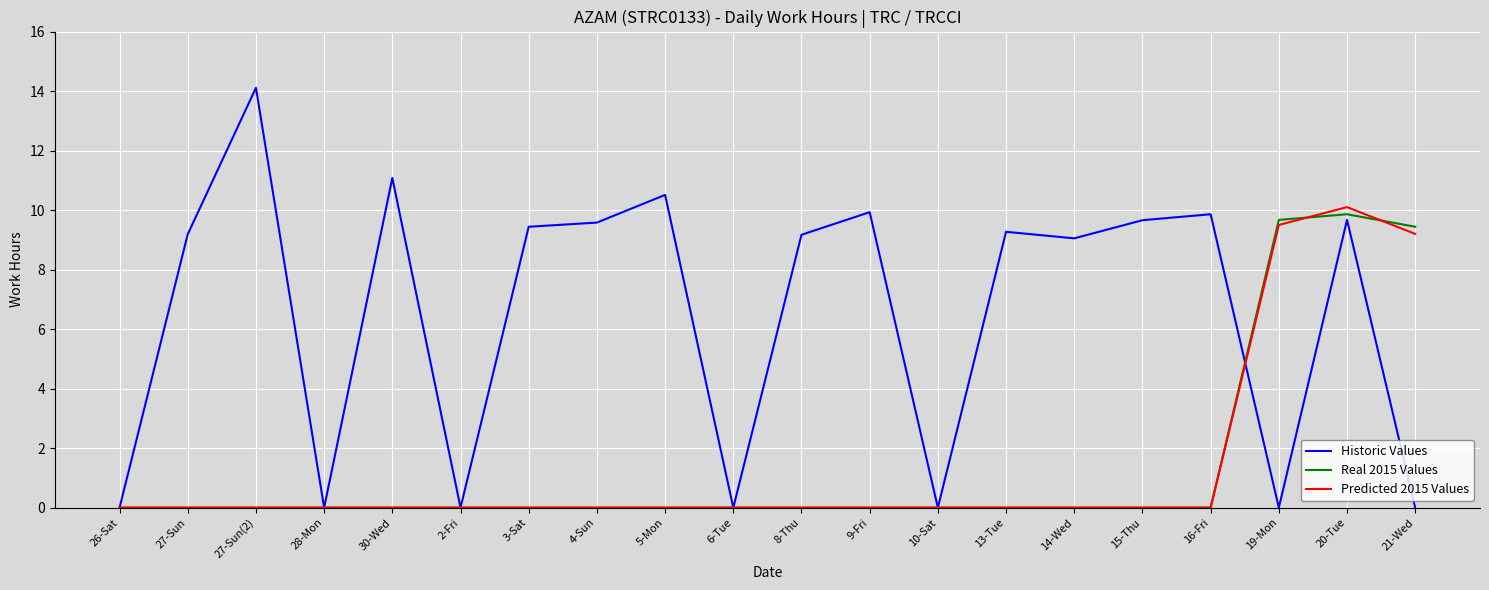

At which label is Predicted 2015 Values closest to 5?

21-Wed